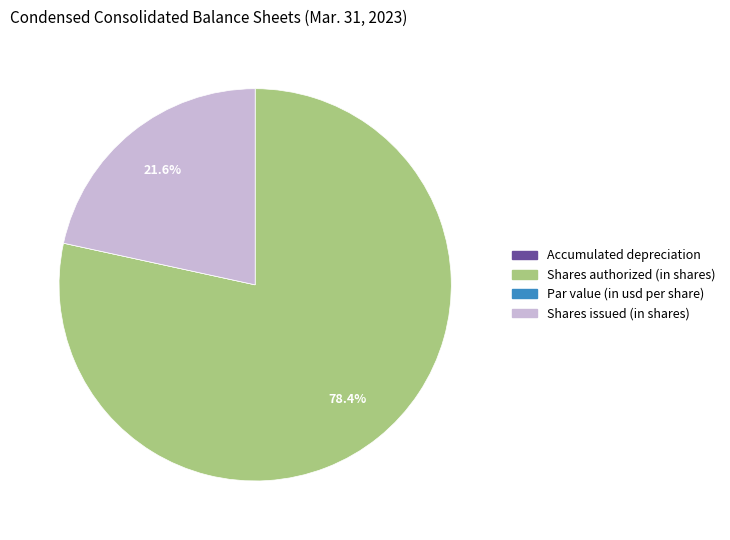

To the nearest percent, what is the difference between the largest and smallest slice percentages?

78%